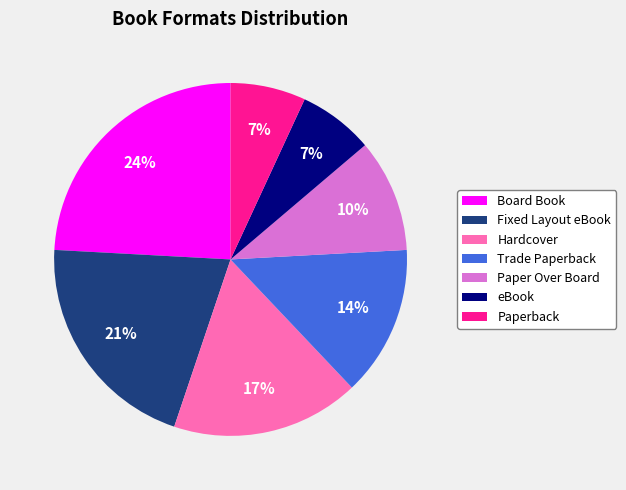

To the nearest percent, what percentage of the pie is Paper Over Board?

10%